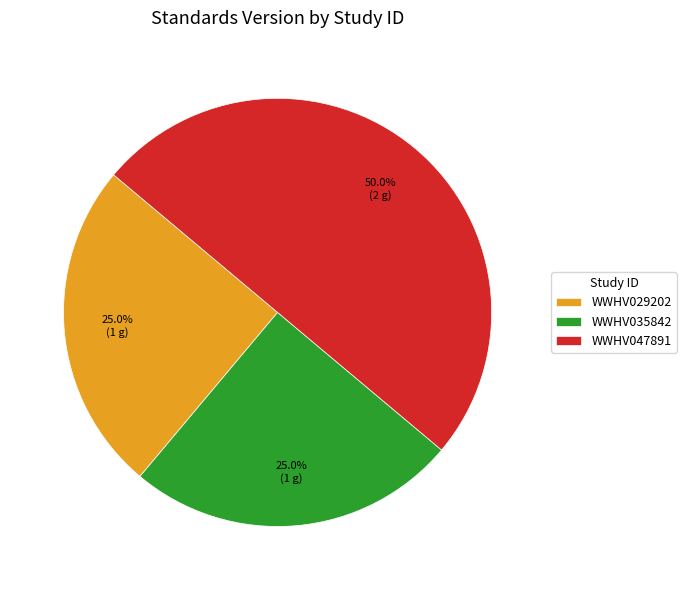

Between WWHV047891 and WWHV035842, which is larger?

WWHV047891